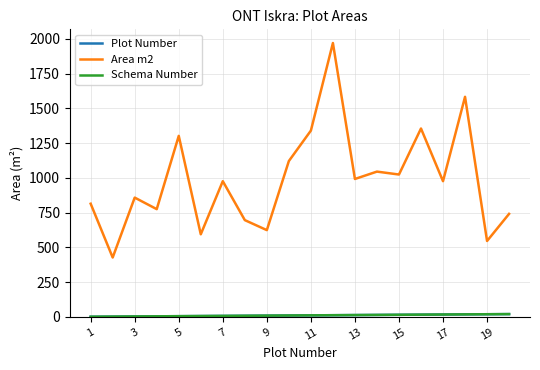

Does the chart display data point markers on the line(s)?

No